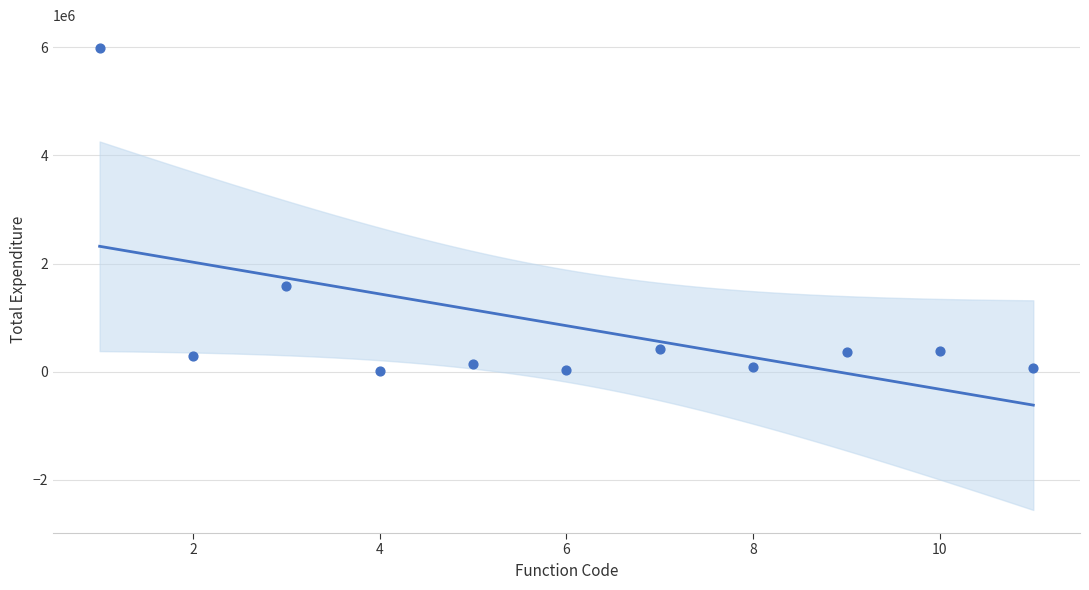

What is the range of Y values (max minus min)?

5971754